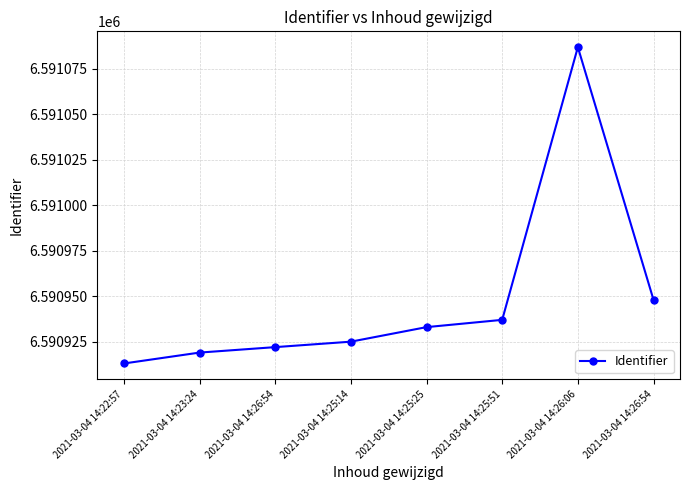

How many categories are shown in the chart?

8